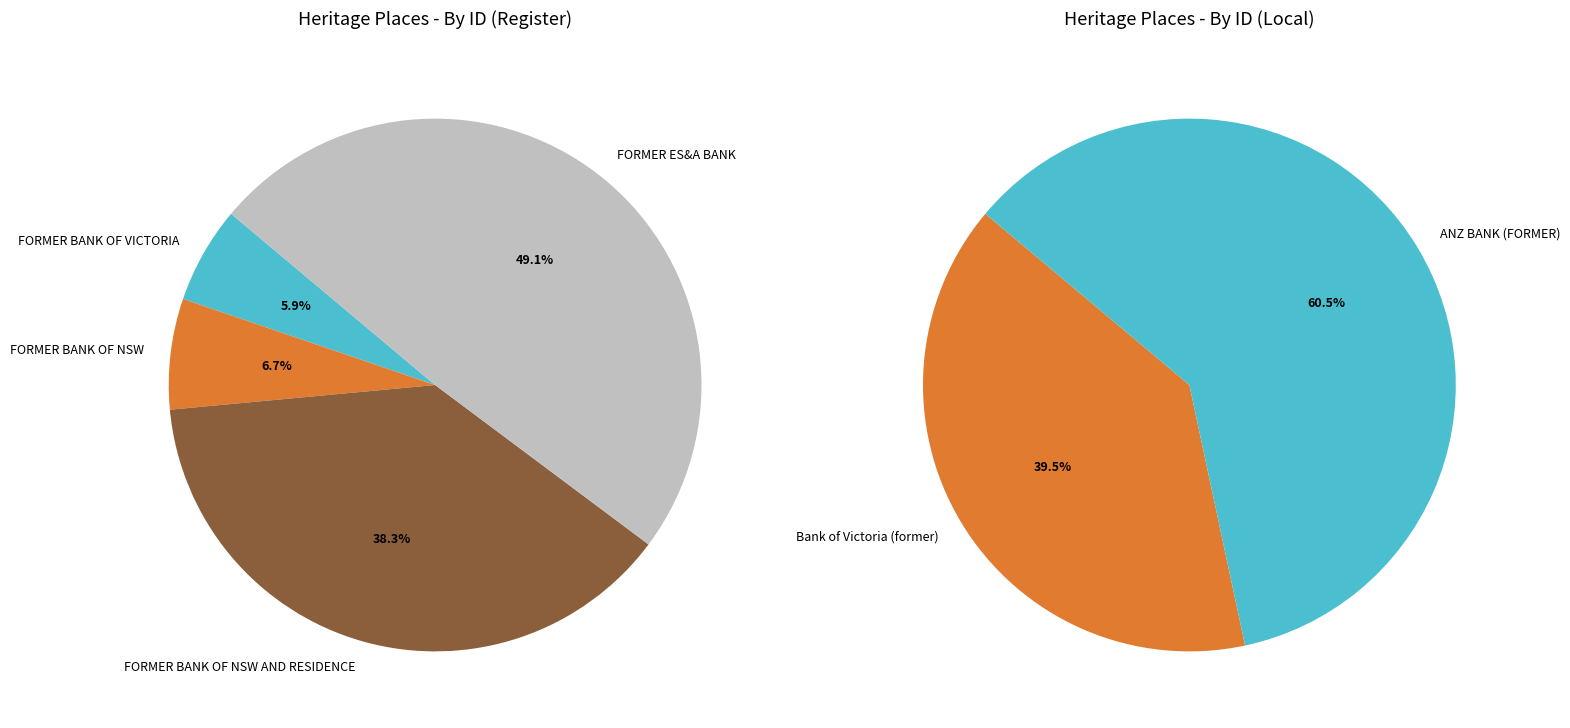

How many segments does this pie chart have?

6